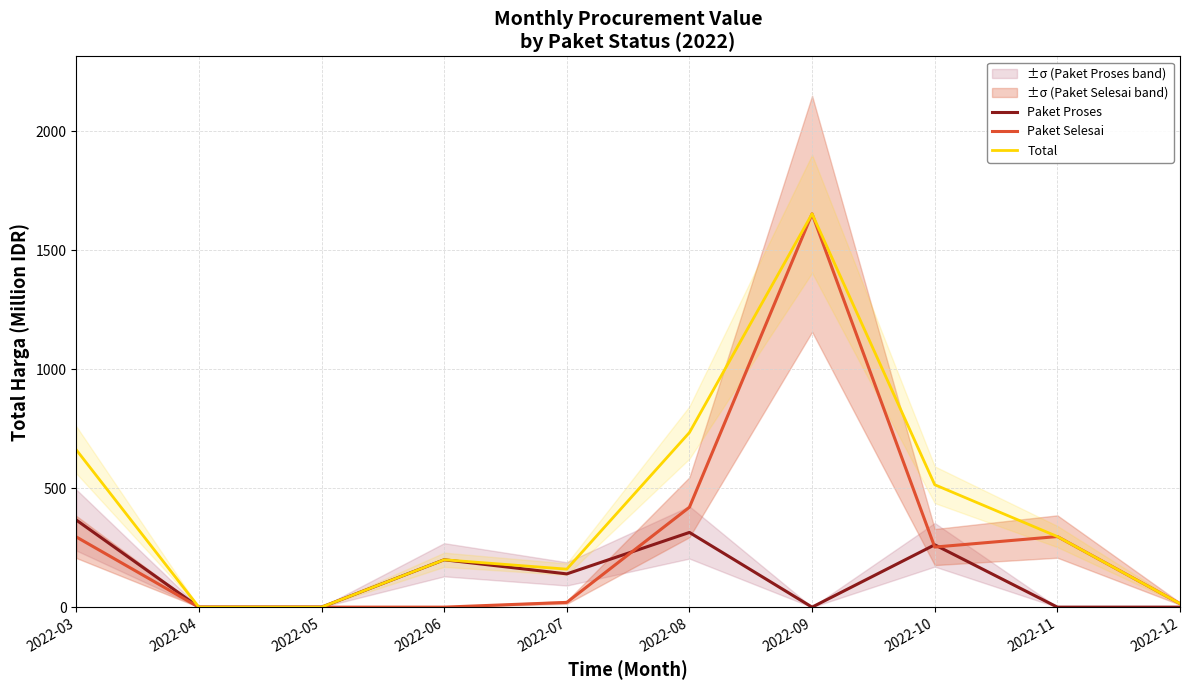

What is the average value of the Paket Proses series?

128.2